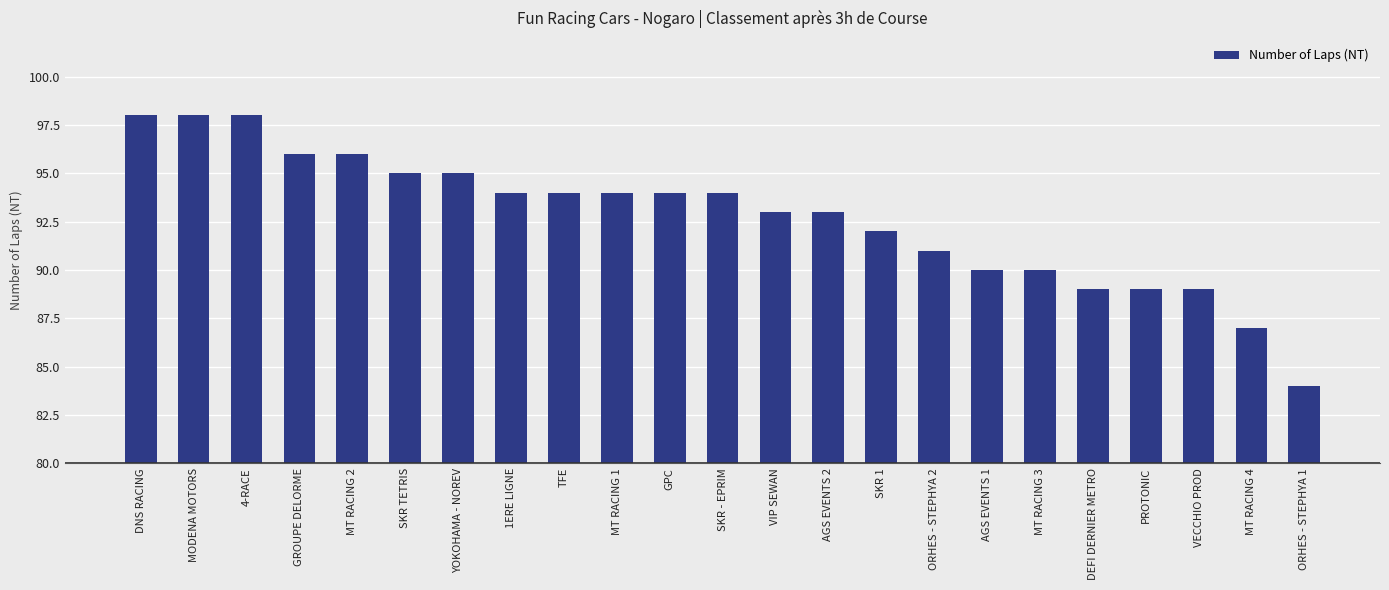

How many data points does each series have?

23